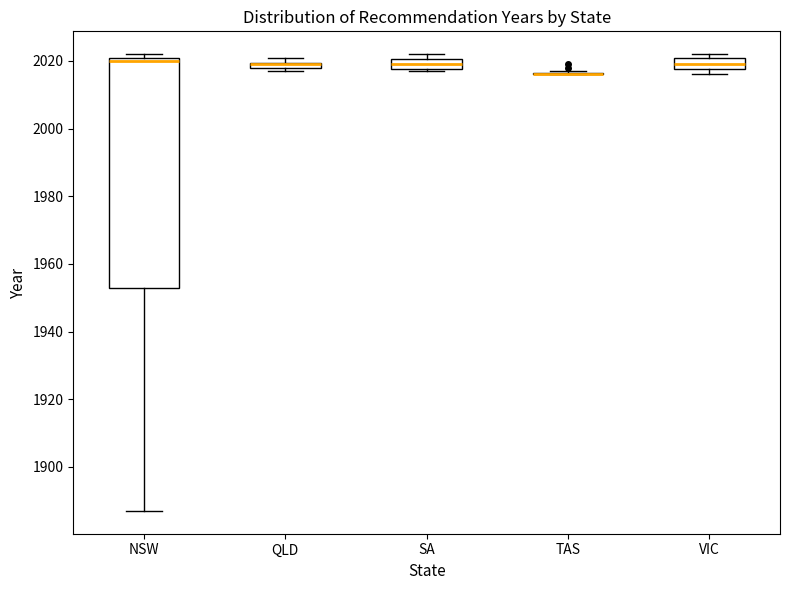

Where is the upper edge of the box for NSW on the y-axis? The values are not printed on the chart, so give them approximately, as read against the axis.

2022